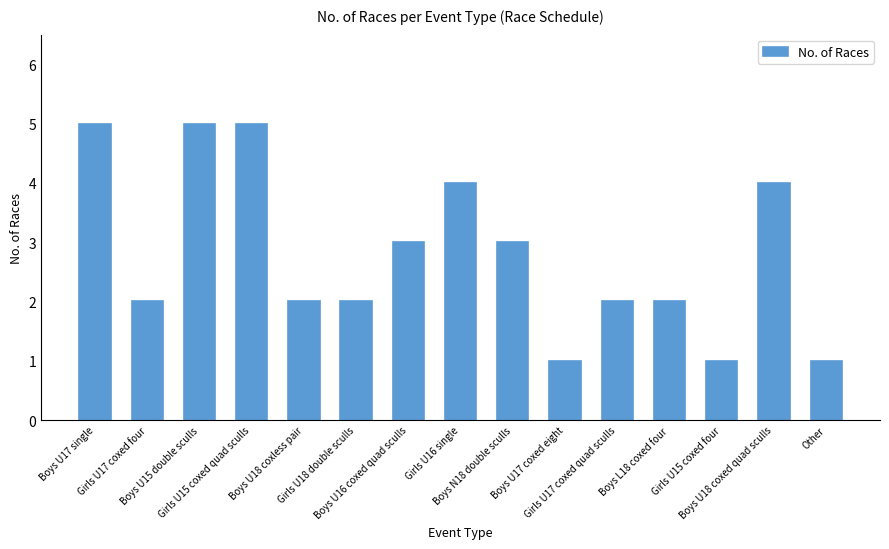

Between Girls U15 coxed four and Boys U15 double sculls, which is larger?

Boys U15 double sculls